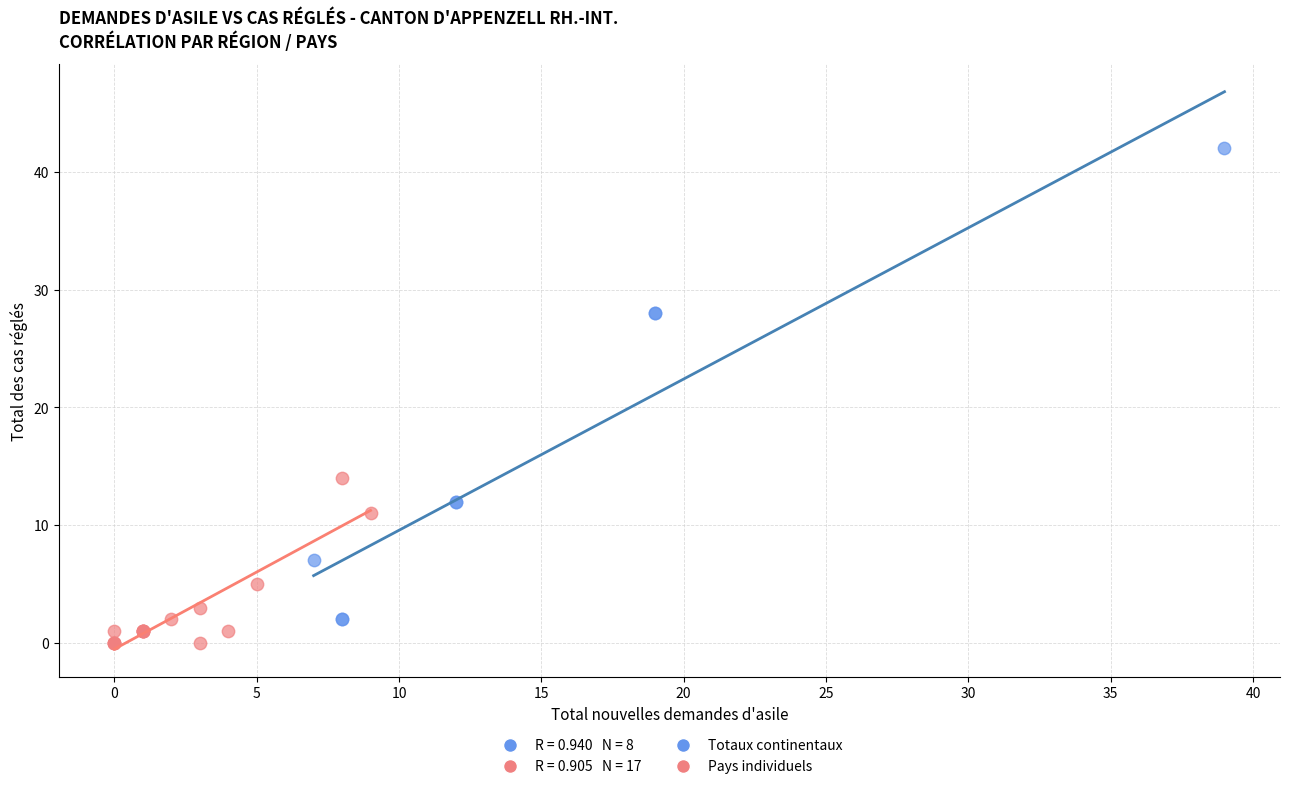

Which series has the largest Y range (max minus min)?

Totaux continentaux